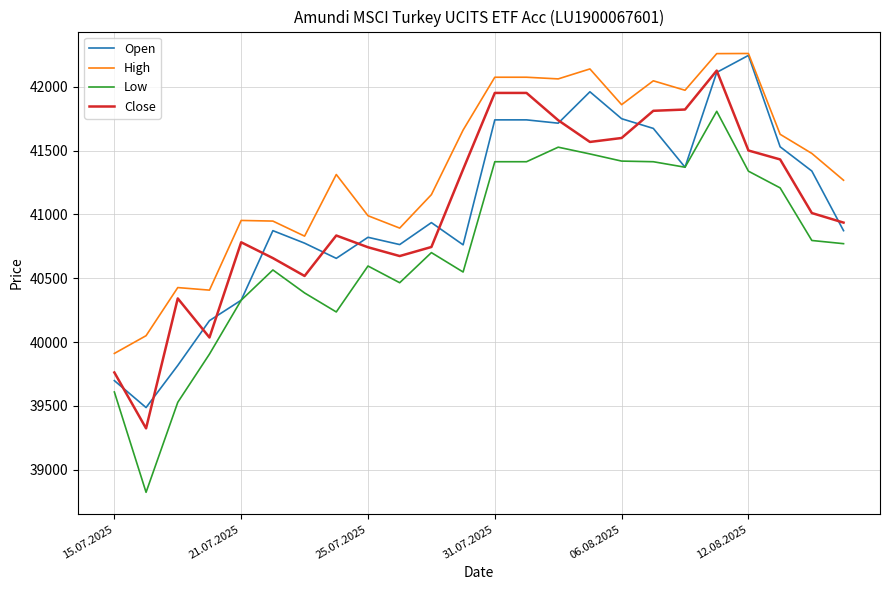

True or false: Low and Close cross at least once.

False